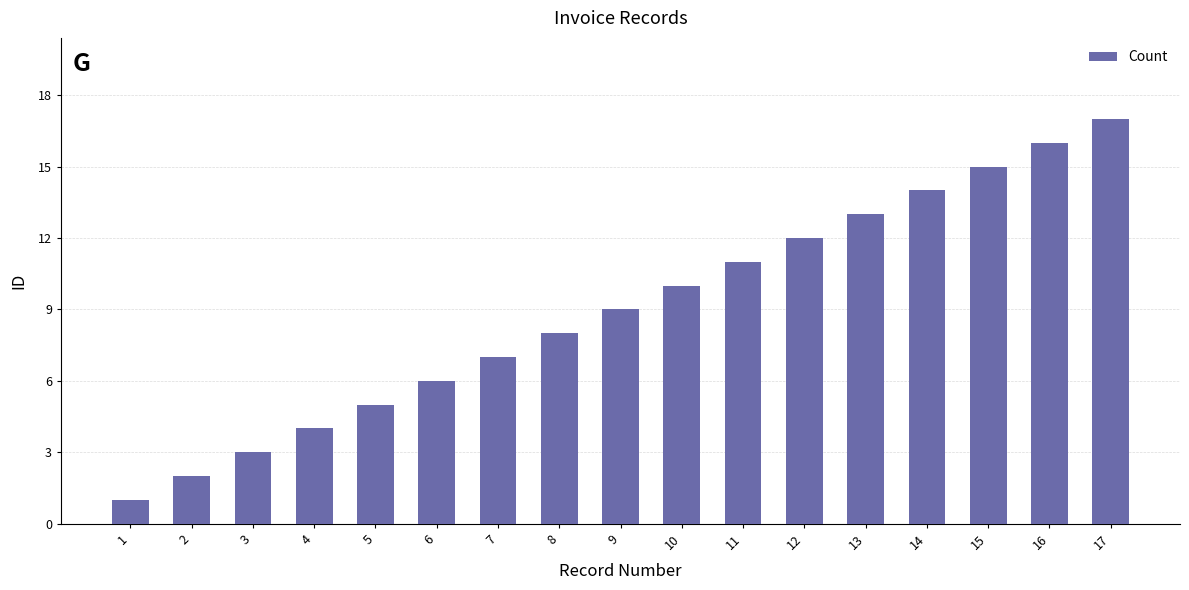

What is the smallest value displayed?

1